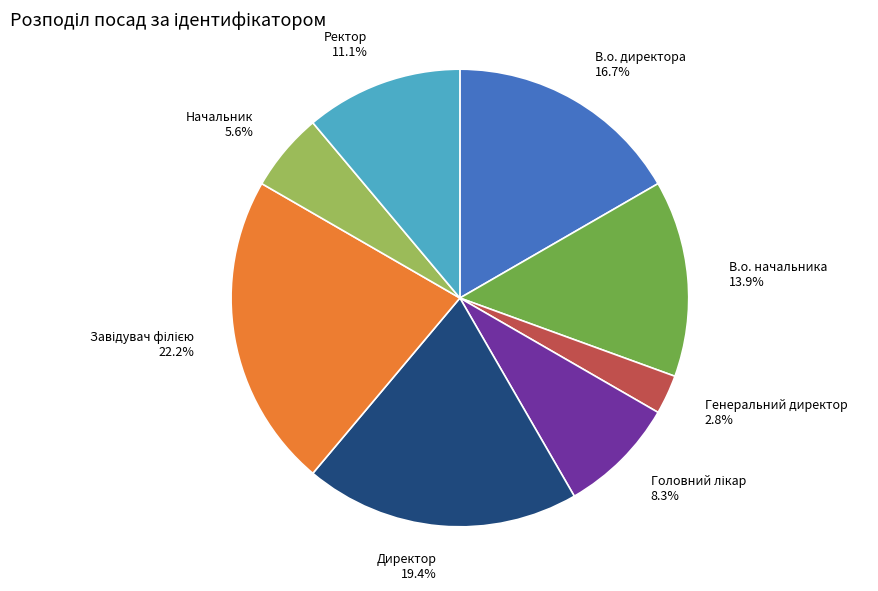

What percentage is NOT represented by Ректор?

88.9%